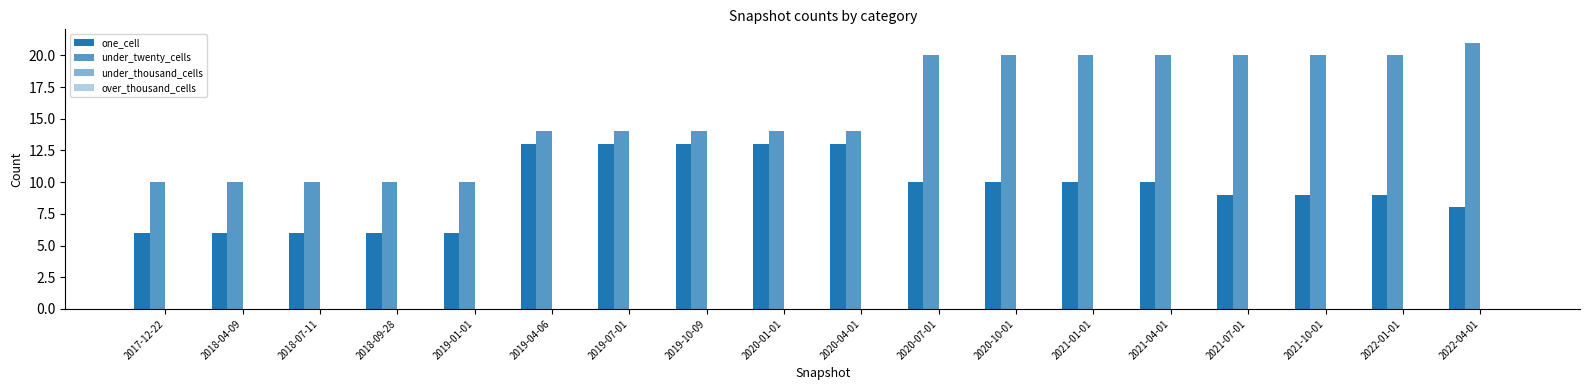

Does the chart contain any negative values?

No